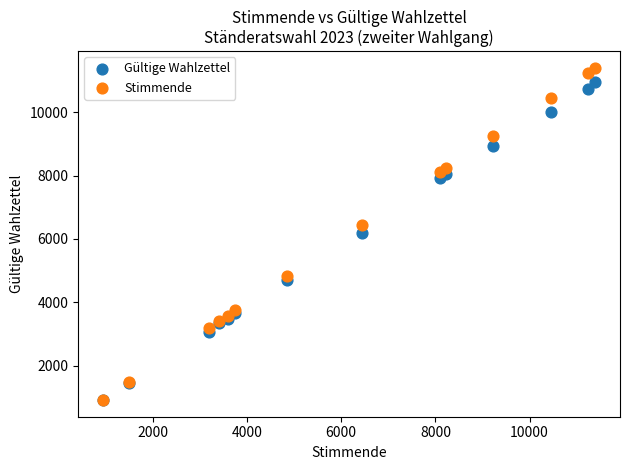

In the Gültige Wahlzettel series, what Y value is closest to 5930?

6173